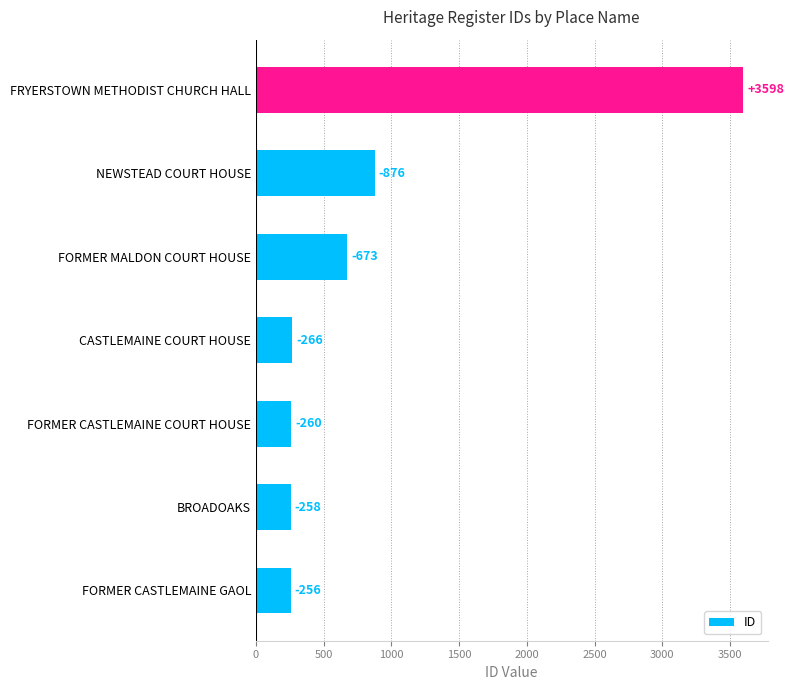

Does the chart contain any negative values?

No